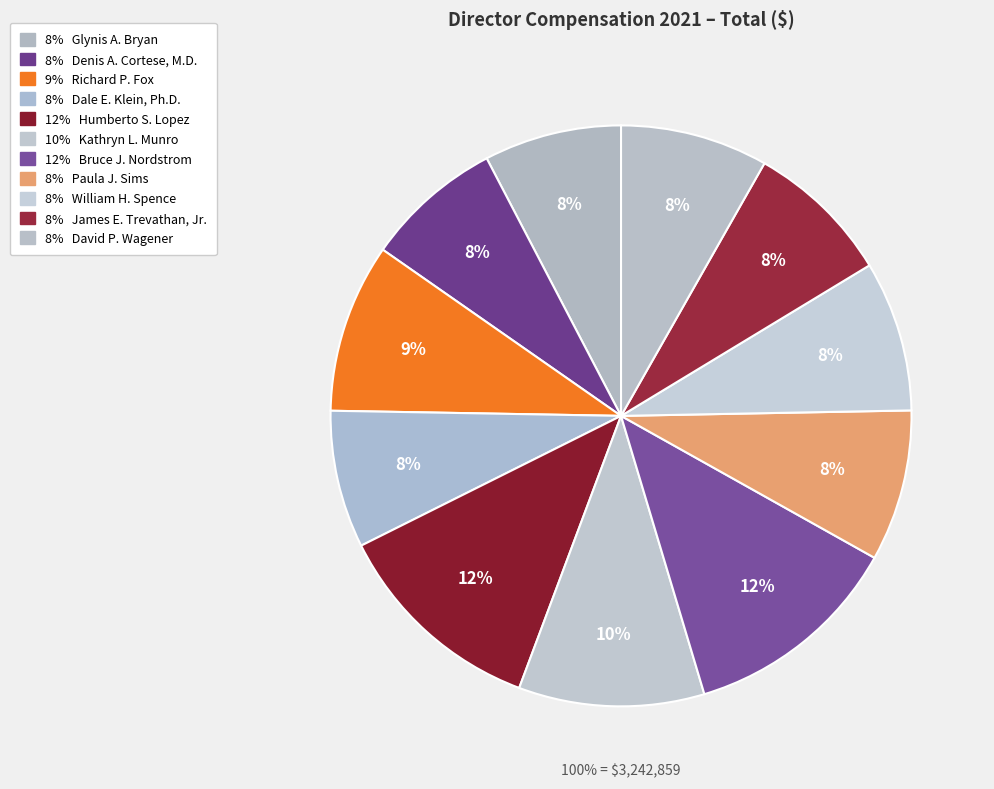

Which has a higher value, James E. Trevathan, Jr. or Glynis A. Bryan?

James E. Trevathan, Jr.